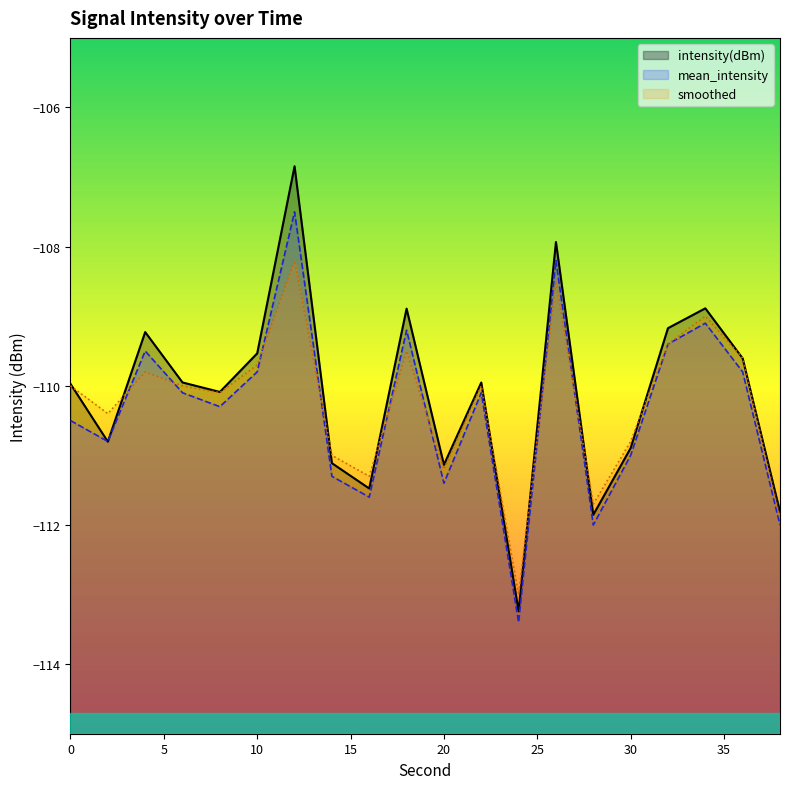

How many data points in mean_intensity are above -110?

8